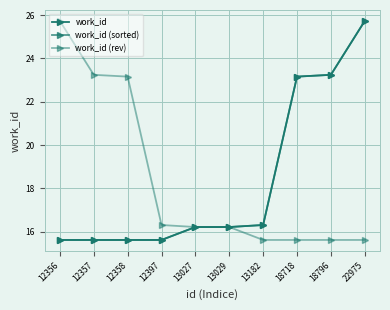

Is this an area chart (filled region under the line)?

No